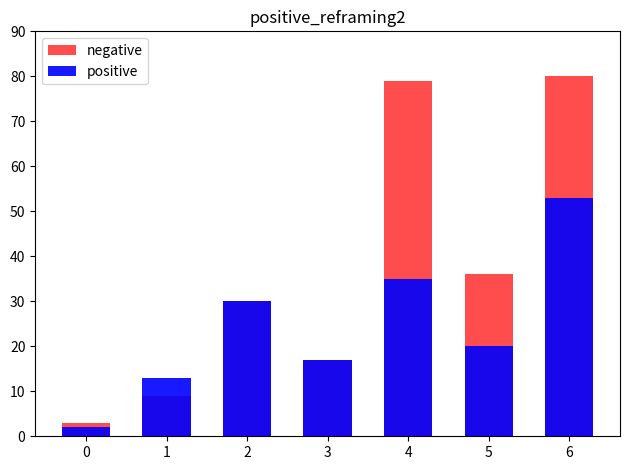

At which label is negative closest to 41?

5